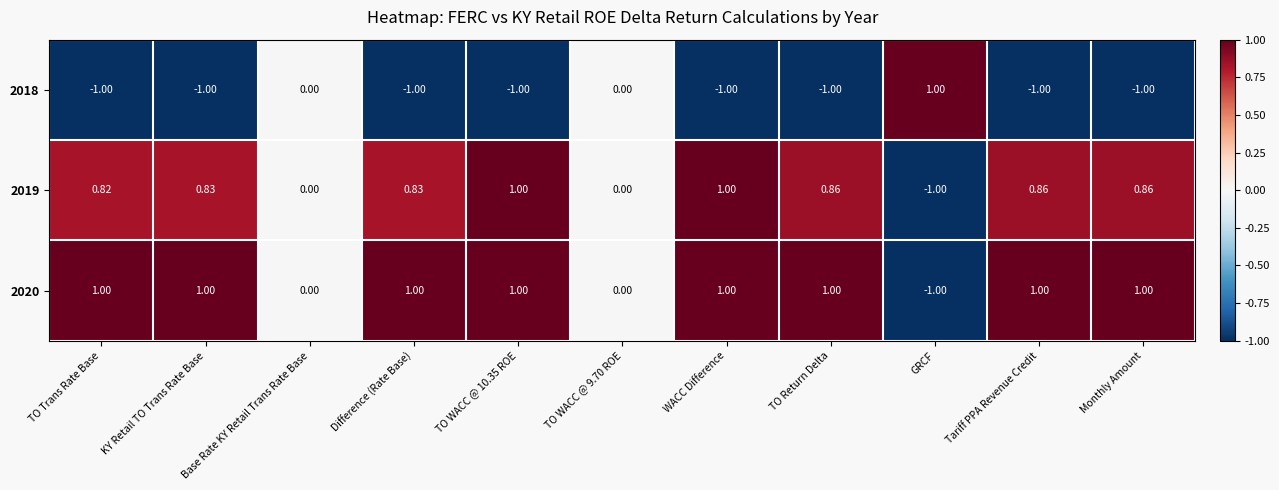

Is the value of 2018 at TO WACC @ 10.35 ROE greater than the value of 2020 at Tariff PPA Revenue Credit?

No